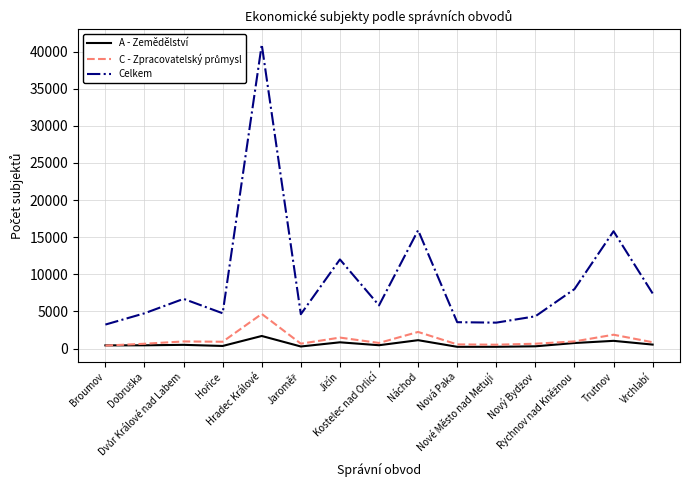

True or false: A - Zemědělství and Celkem cross at least once.

False